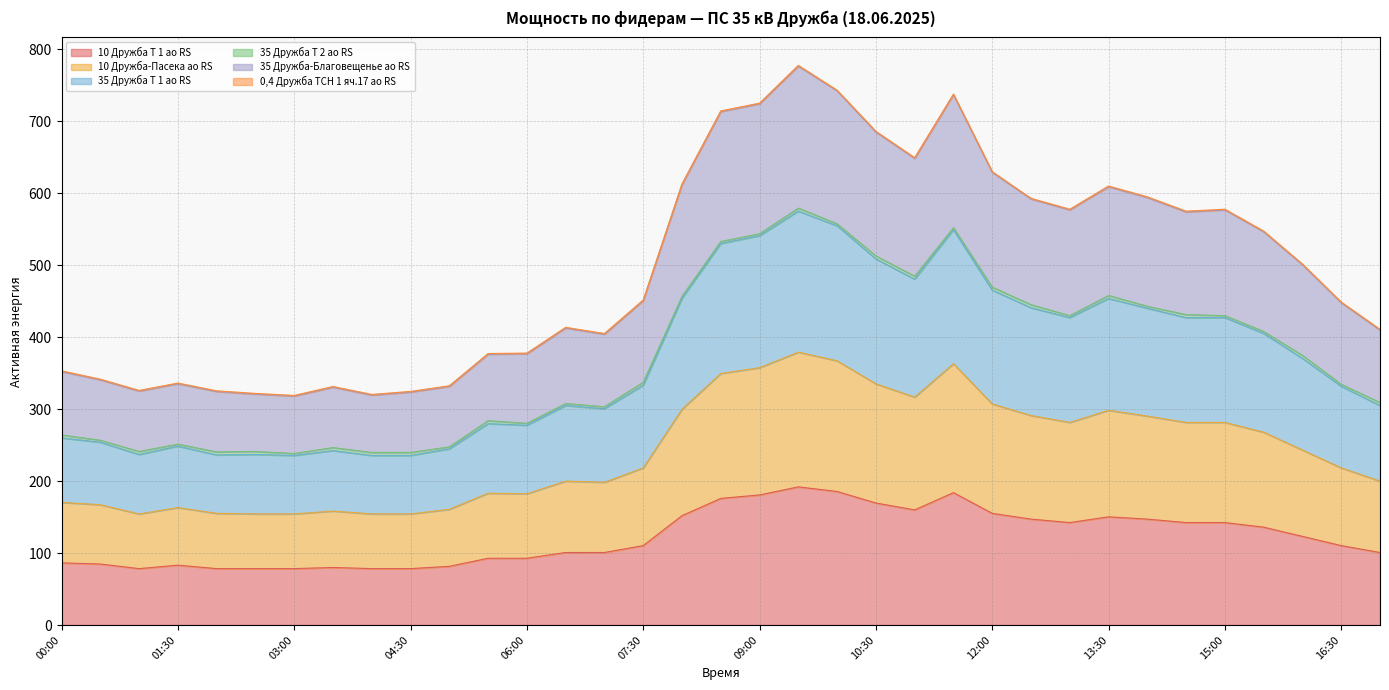

Does the chart have visible grid lines?

Yes